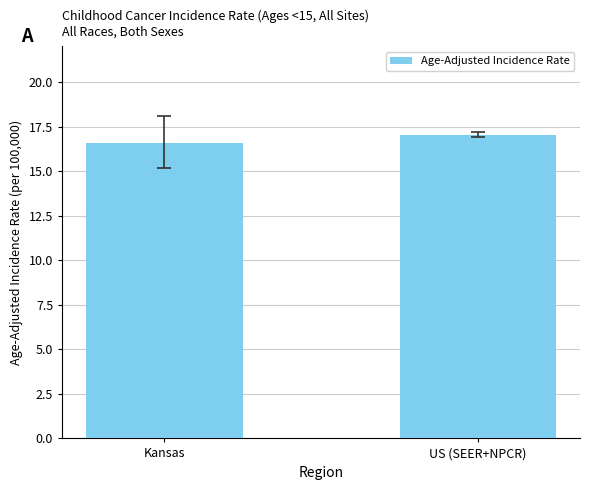

Approximately how many times larger is the value at Kansas compared to US (SEER+NPCR)?

1.0